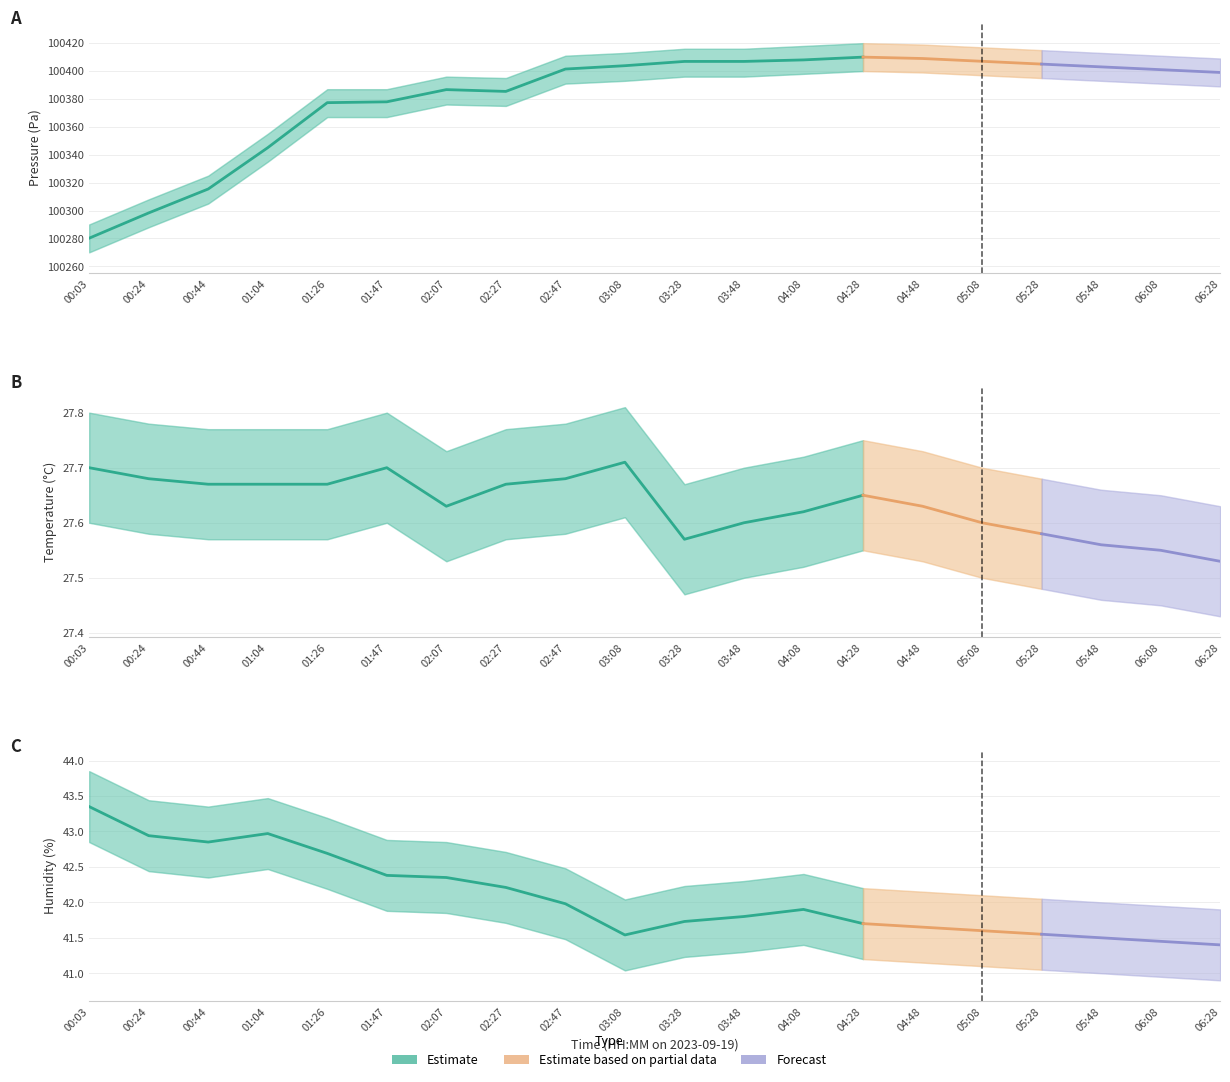

Rank the series by their maximum value, from highest to lowest.

pressure, humidity, temperature